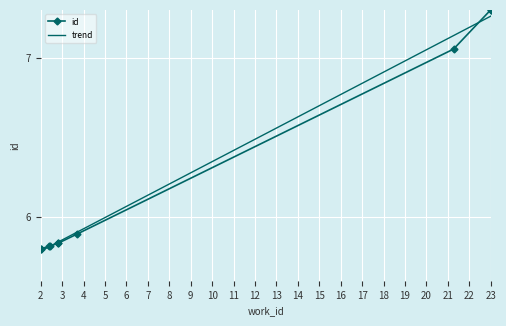

True or false: there are more than 2 points higher than both neighbors.

False